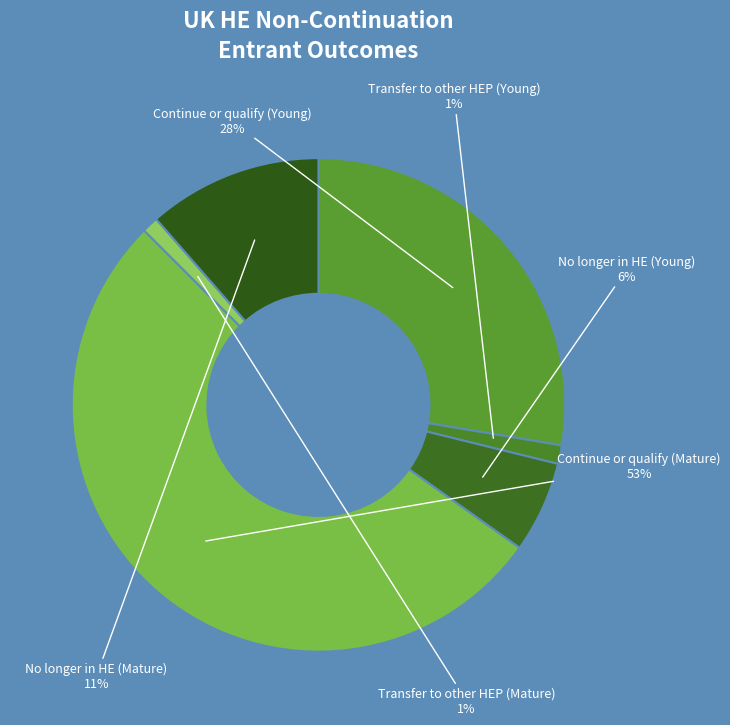

Does any single category account for the majority?

Yes